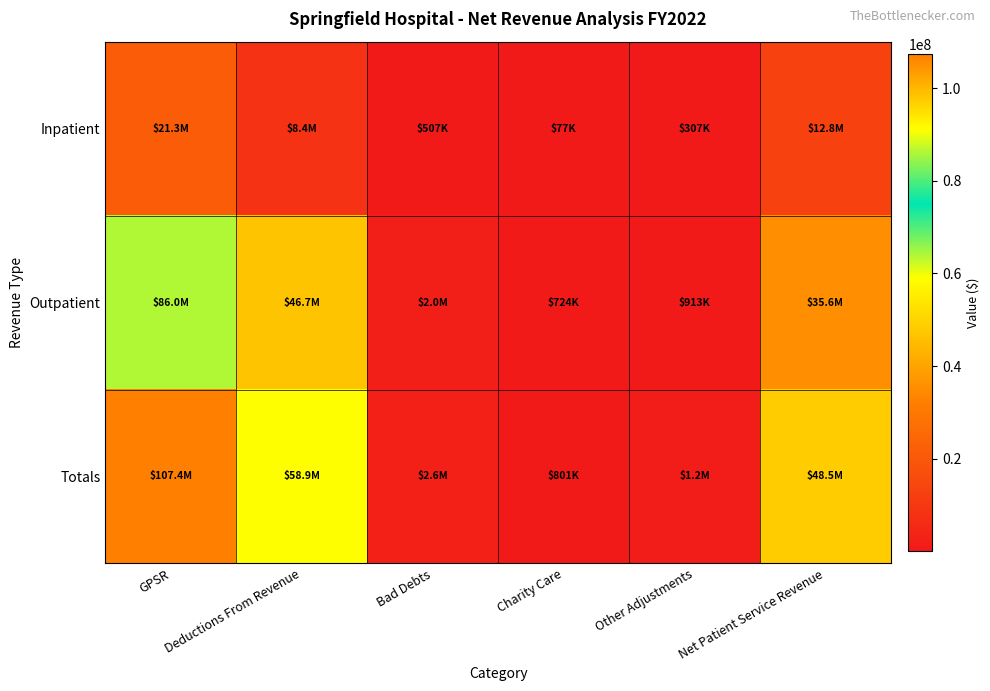

Reading left to right, what are all the values shown in this chart?

Inpatient: GPSR=21322346.1	Deductions From Revenue=8425119.0	Bad Debts=507481.0	Charity Care=77427.0	Other Adjustments=306961.0	Net Patient Service Revenue=12829242.1
Outpatient: GPSR=86035366.7	Deductions From Revenue=46715333.0	Bad Debts=2047678.0	Charity Care=723750.0	Other Adjustments=913088.0	Net Patient Service Revenue=35635517.7
Totals: GPSR=107357712.7	Deductions From Revenue=58892953.0	Bad Debts=2555159.0	Charity Care=801178.0	Other Adjustments=1220049.0	Net Patient Service Revenue=48464759.7